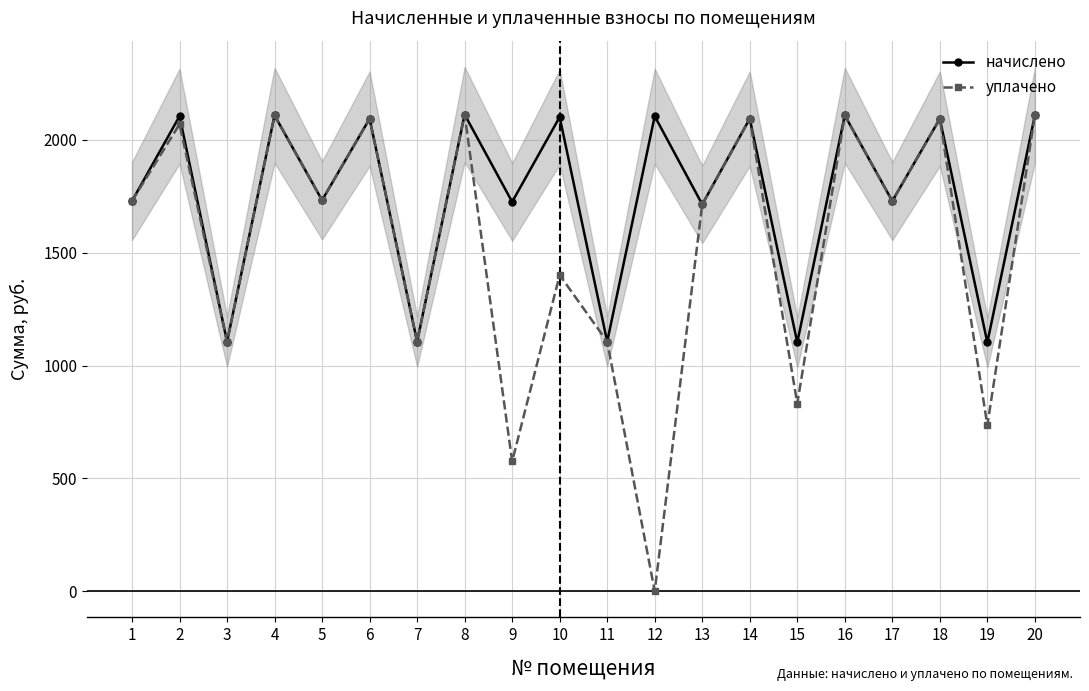

Rank the series by their average value, from highest to lowest.

начислено, уплачено